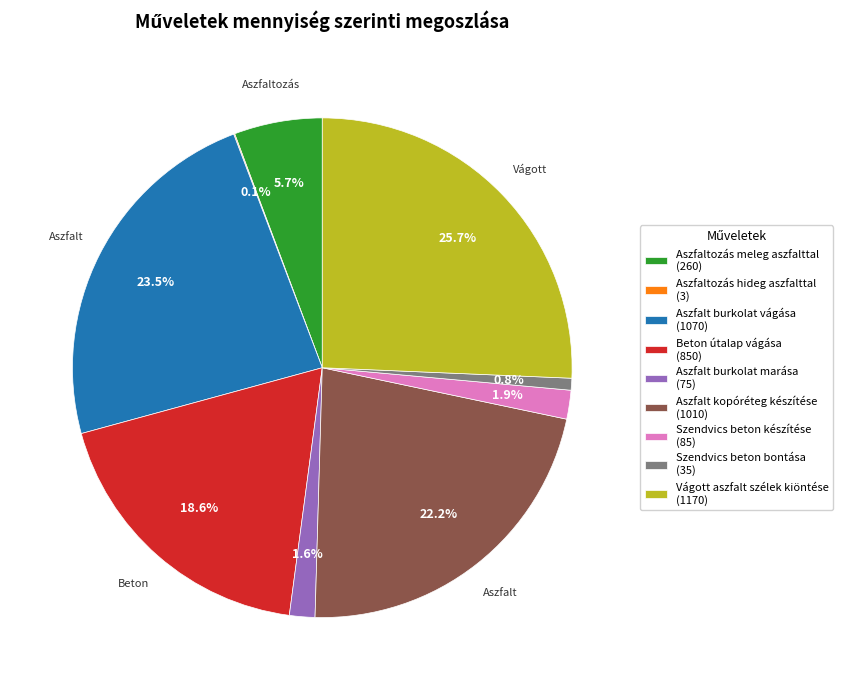

Between Vágott aszfalt szélek kiöntése (1170) and Aszfalt kopóréteg készítése (1010), which is larger?

Vágott aszfalt szélek kiöntése (1170)